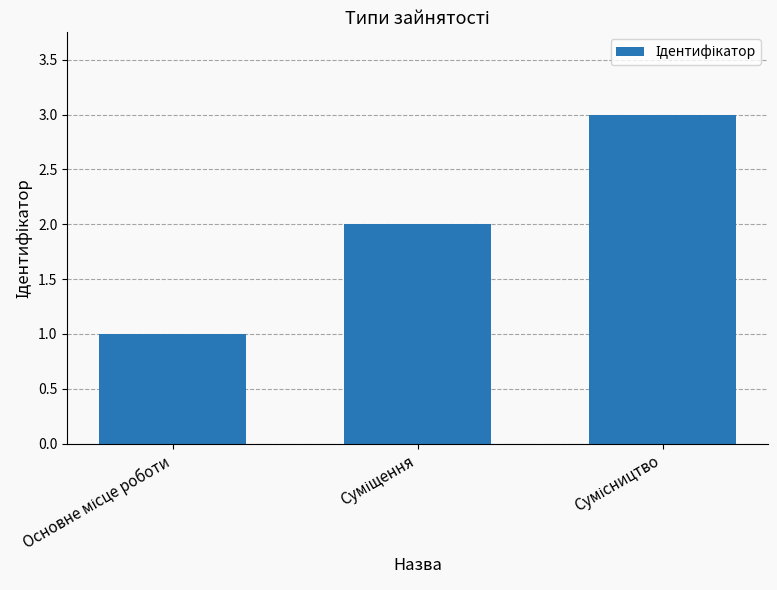

What is the value of the 2nd bar from the left?

2